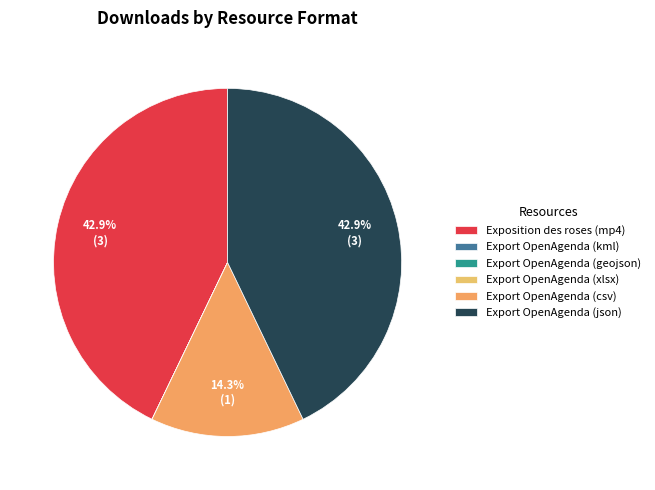

True or false: Export OpenAgenda (json) accounts for 43% of the total.

True